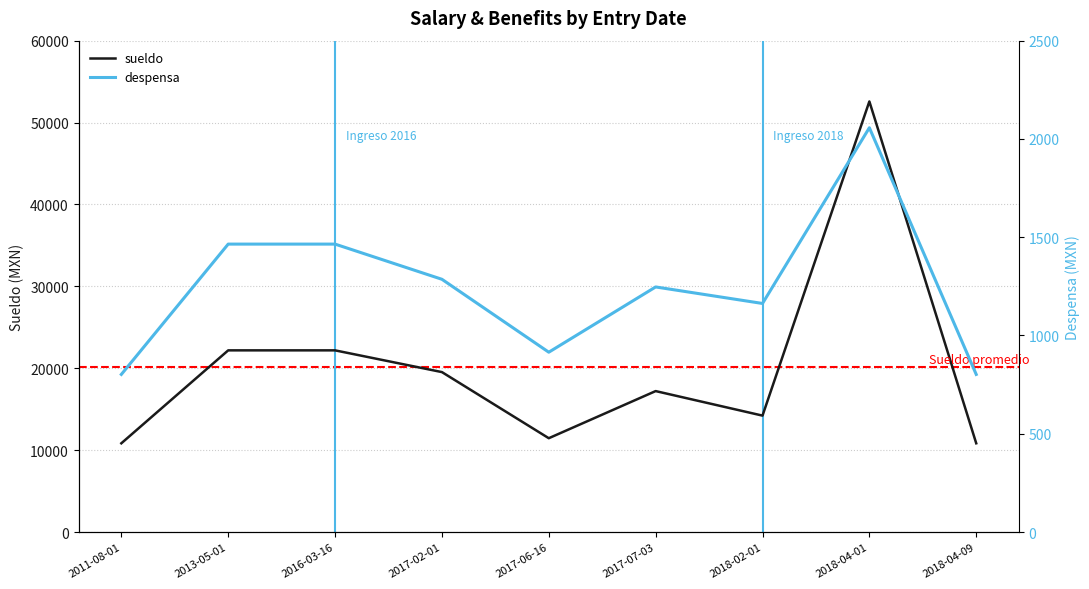

What is the minimum value for sueldo?

10838